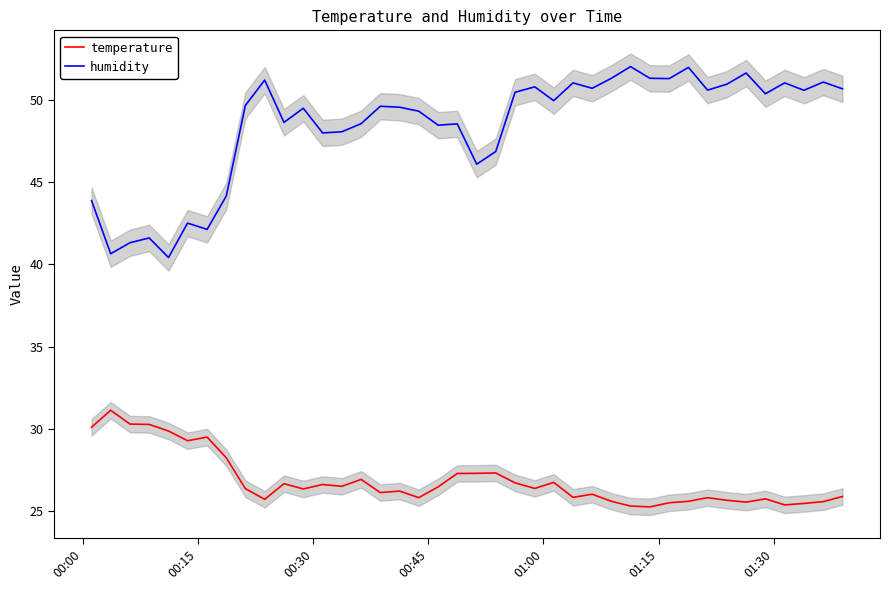

What is the lowest value of the temperature series?

25.3